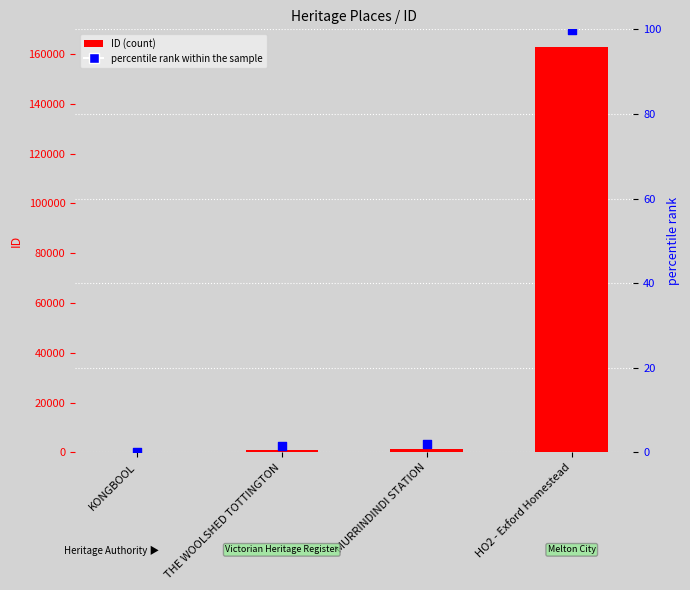

Which series reaches the maximum Y coordinate?

ID (count)